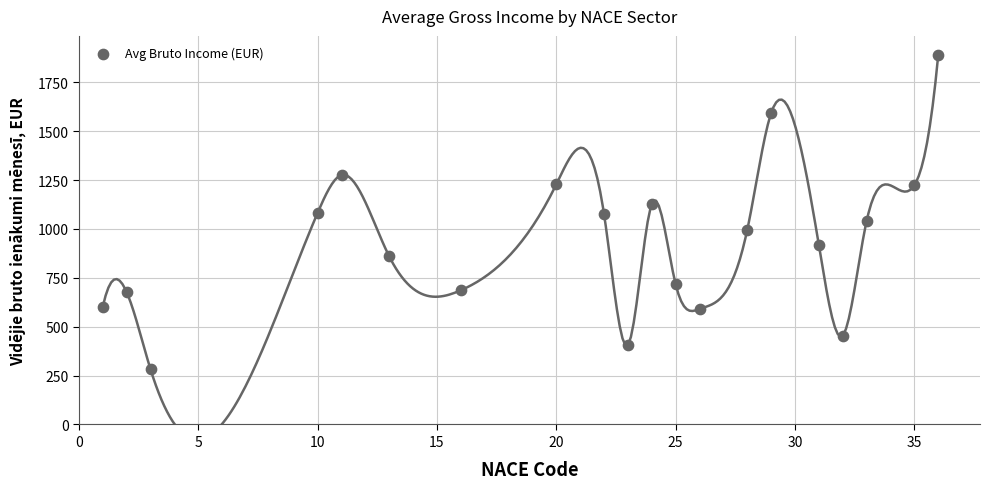

What is the range of X values (max minus min)?

35.0